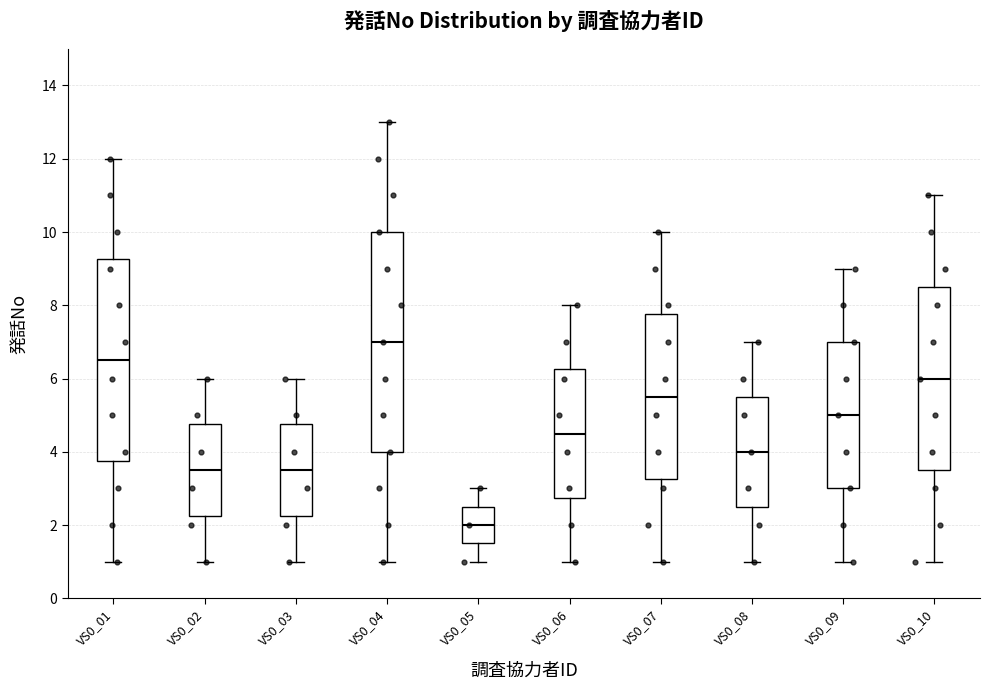

Reading left to right, read every box against the y-axis: the position of its median line, the range the box covers, and the ends of its whiskers. The values are not printed on the chart, so give them approximately, as read against the axis.

VS0_01: median 6.6, box 3.8 to 9.2, whiskers 1.0 to 12.0
VS0_02: median 3.6, box 2.2 to 4.8, whiskers 1.0 to 6.0
VS0_03: median 3.6, box 2.2 to 4.8, whiskers 1.0 to 6.0
VS0_04: median 7.0, box 4.0 to 10.0, whiskers 1.0 to 13.0
VS0_05: median 2.0, box 1.6 to 2.6, whiskers 1.0 to 3.0
VS0_06: median 4.6, box 2.8 to 6.2, whiskers 1.0 to 8.0
VS0_07: median 5.6, box 3.2 to 7.8, whiskers 1.0 to 10.0
VS0_08: median 4.0, box 2.6 to 5.6, whiskers 1.0 to 7.0
VS0_09: median 5.0, box 3.0 to 7.0, whiskers 1.0 to 9.0
VS0_10: median 6.0, box 3.6 to 8.6, whiskers 1.0 to 11.0